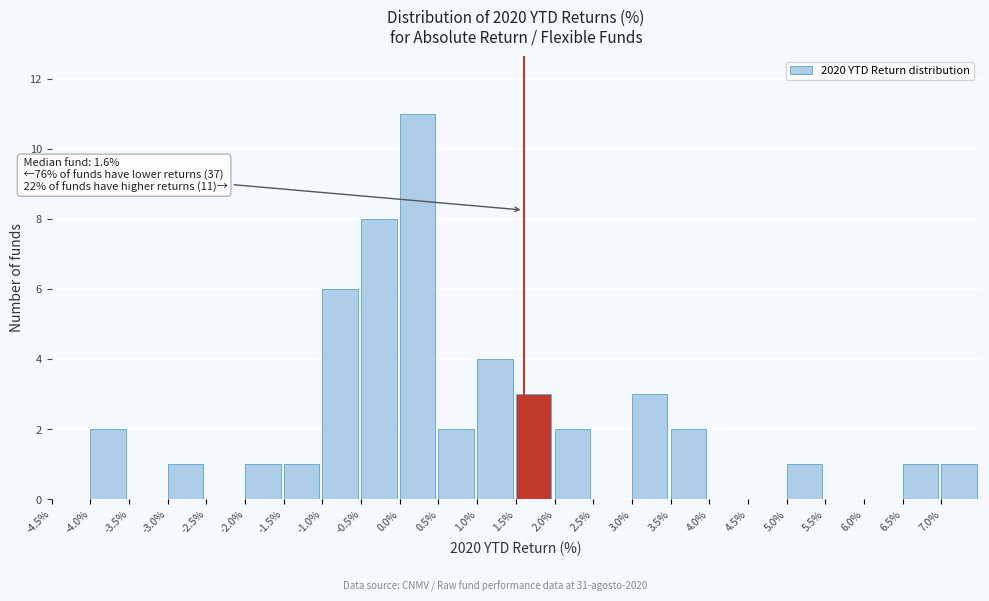

Over which range of the x-axis is the bar tallest?

0.0 to 0.5